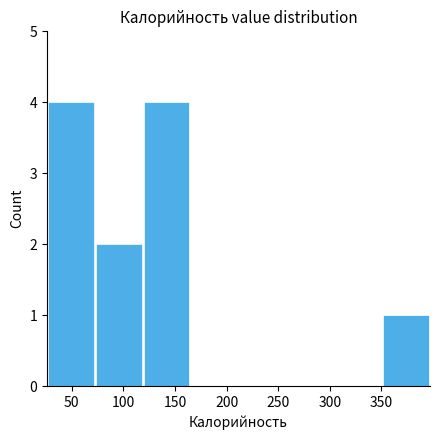

What is the height of the bar covering 120 to 165 on the x-axis? Neither the bar edges nor the heights are printed on the chart, so give them approximately, as read against the axes.

4